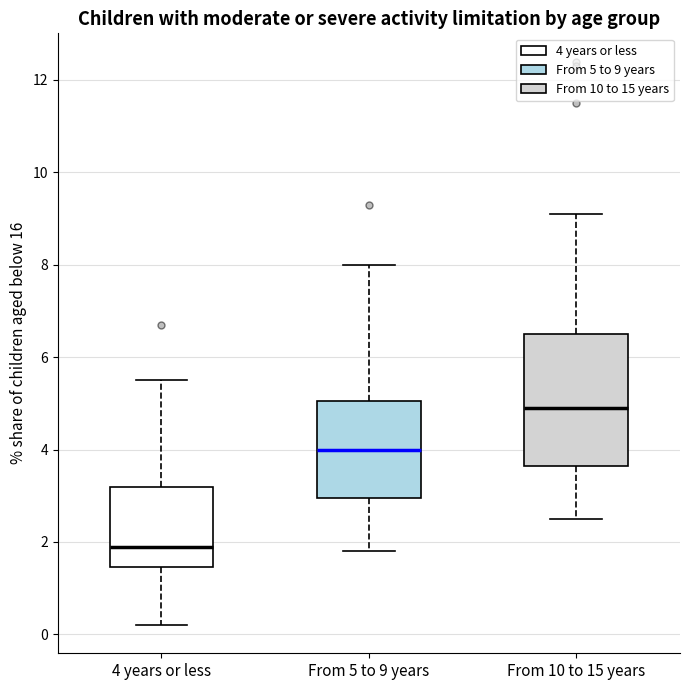

Reading left to right, transcribe this box plot: for each box, give where its median line is, the range the box spans, and where its two whiskers end, as read against the y-axis. The values are not printed on the chart, so give them approximately, as read against the axis.

4 years or less: median 2.0, box 1.4 to 3.2, whiskers 0.2 to 5.6
From 5 to 9 years: median 4.0, box 3.0 to 5.0, whiskers 1.8 to 8.0
From 10 to 15 years: median 5.0, box 3.6 to 6.6, whiskers 2.6 to 9.2